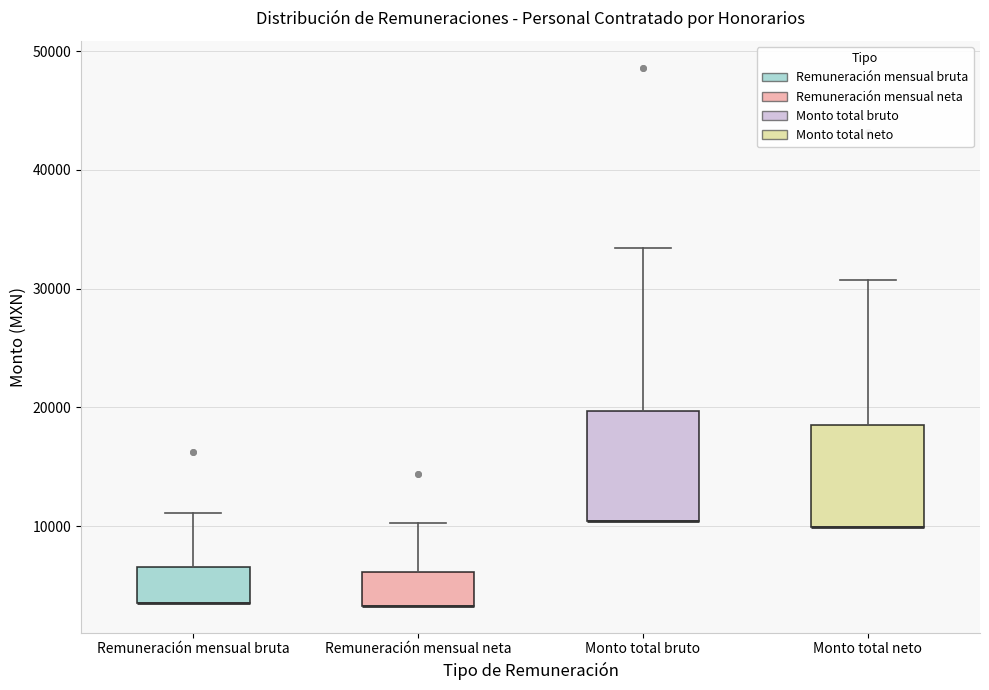

Where is the upper edge of the box for Remuneración mensual bruta on the y-axis? The values are not printed on the chart, so give them approximately, as read against the axis.

7000